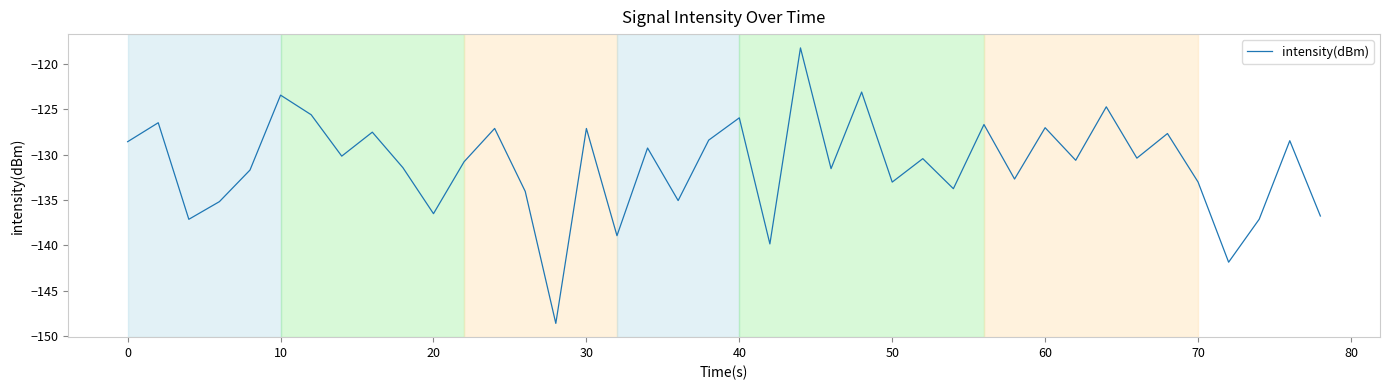

What is the smallest value displayed?

-148.6